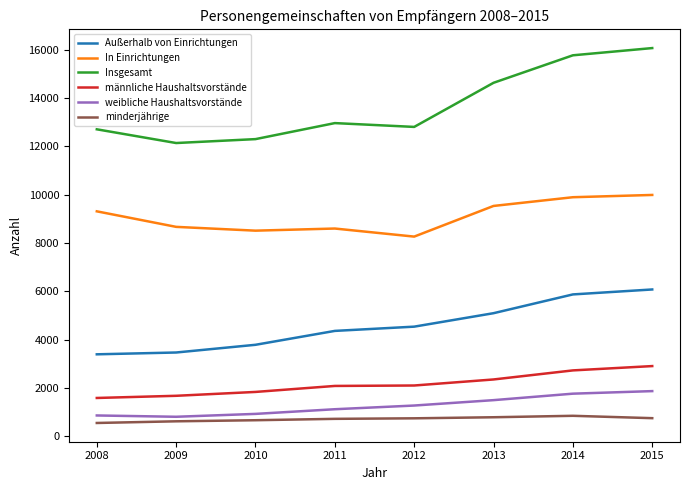

What is the spread (max minus min) of values at 2008?

12155